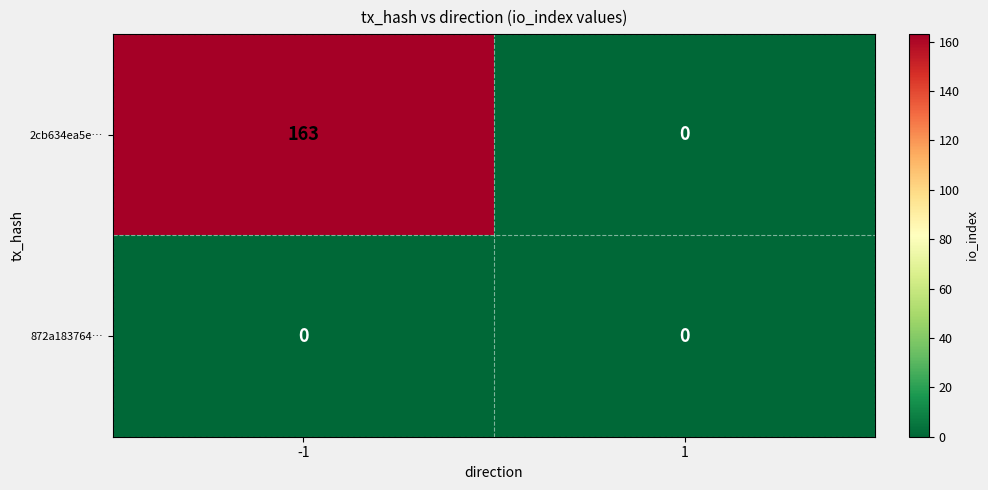

What is the spread (max minus min) of values at -1?

163